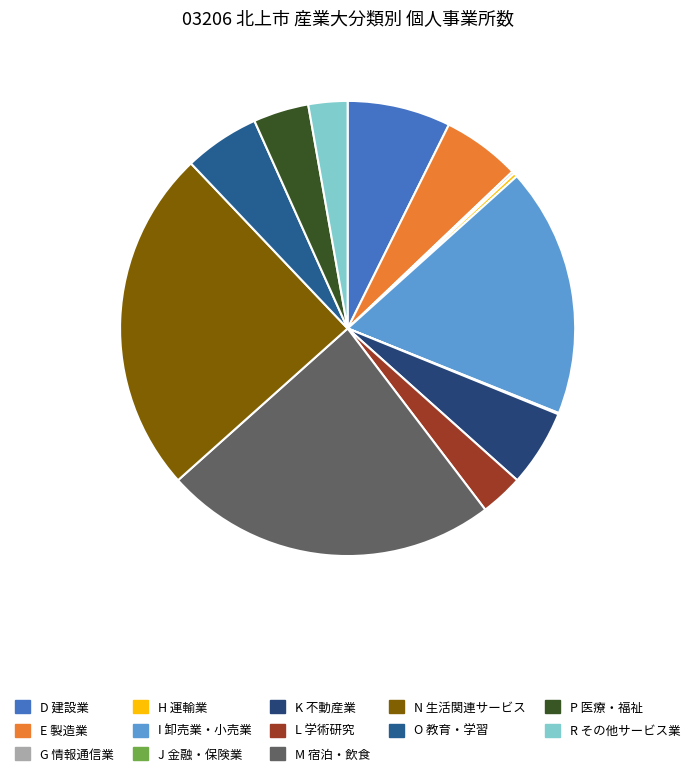

To the nearest percent, what is the combined percentage of G 情報通信業 and E 製造業?

6%